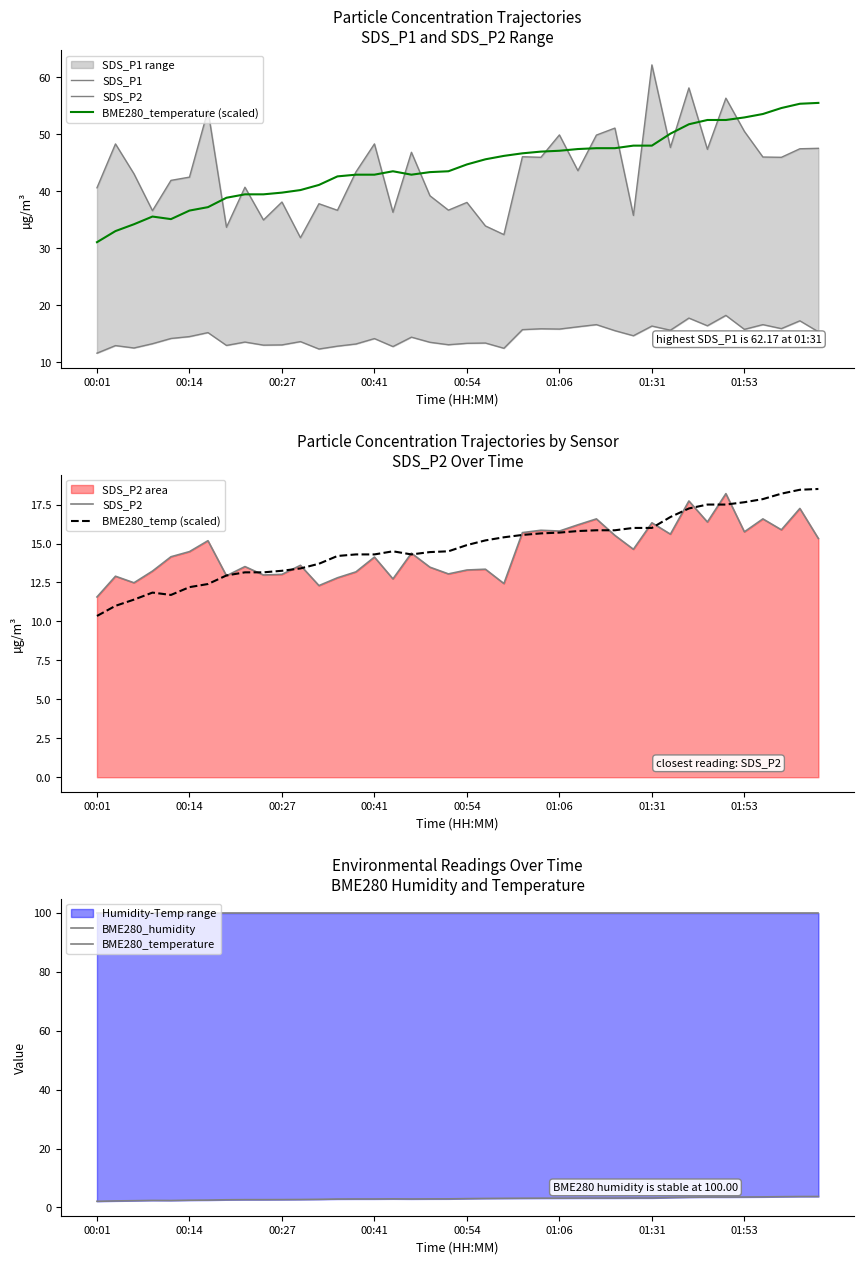

True or false: BME280_temperature (scaled) has more than 1 points higher than both neighbors.

True